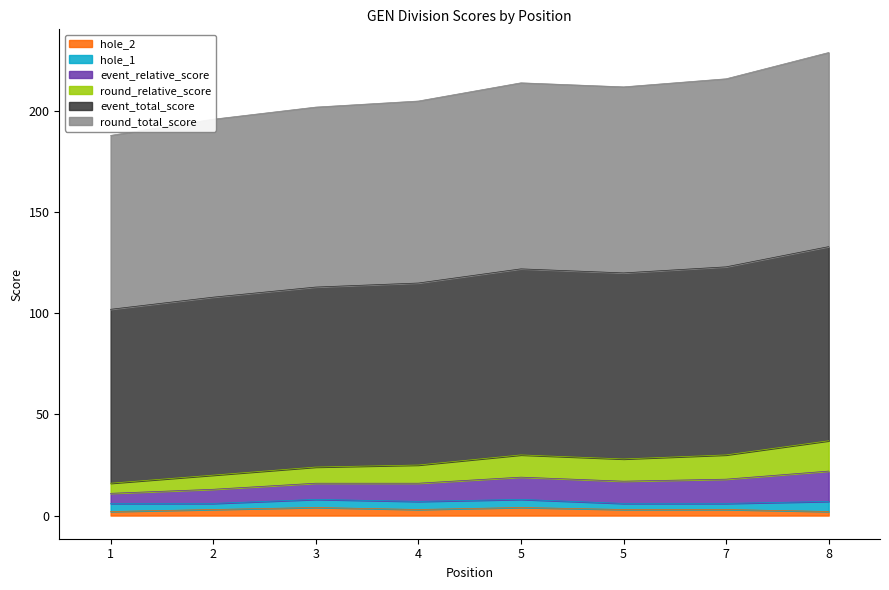

Does the chart display data point markers on the line(s)?

No